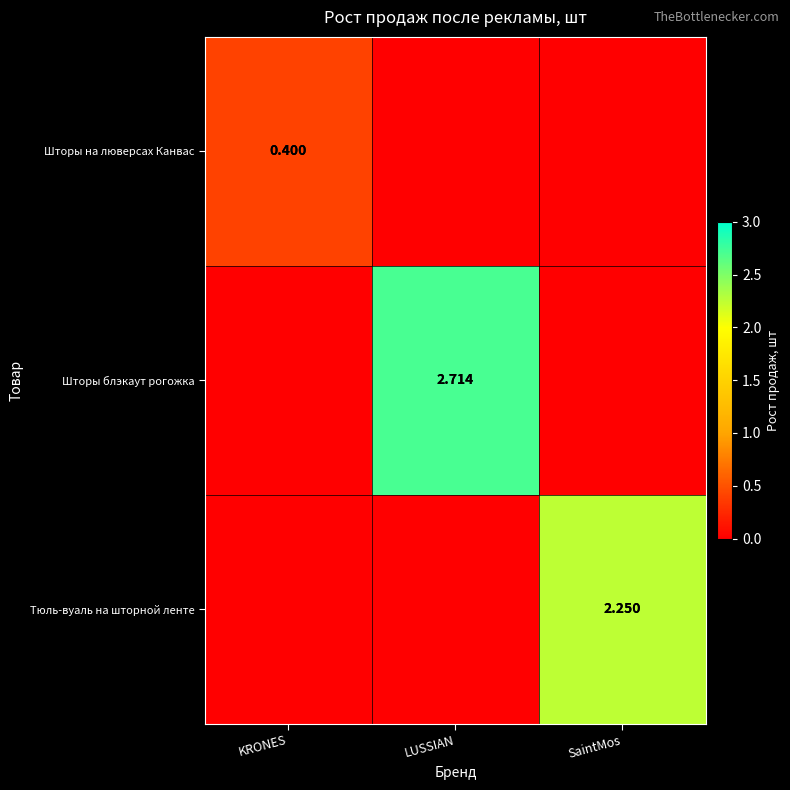

At which label does Шторы на люверсах Канвас reach its peak?

KRONES